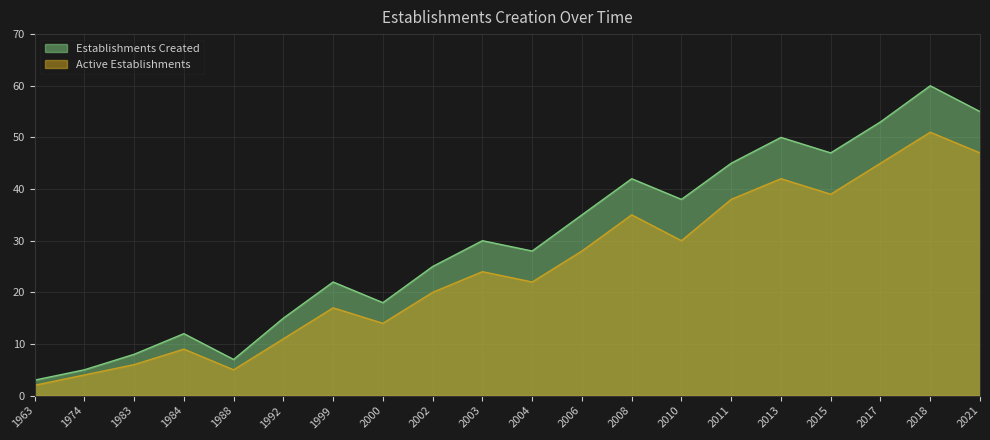

What are all the series names shown in the legend?

Establishments Created, Active Establishments